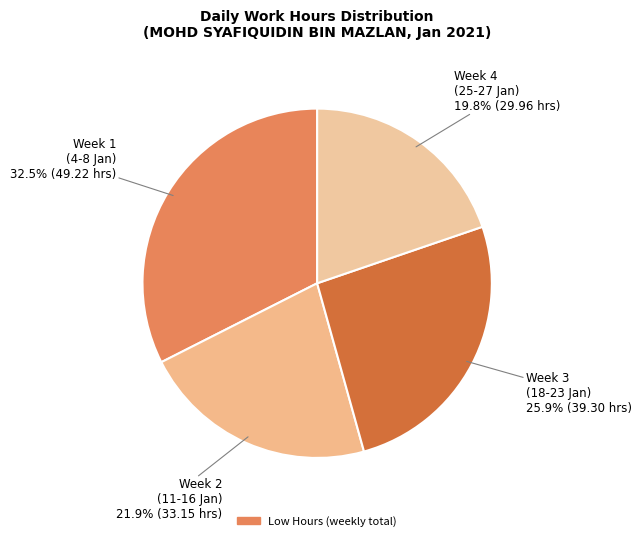

How many slices are in this pie chart?

4